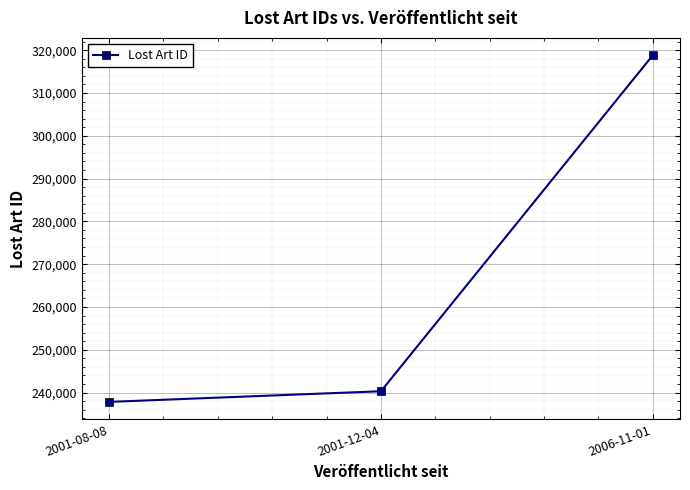

At which category does the chart reach its minimum across all series?

2001-08-08